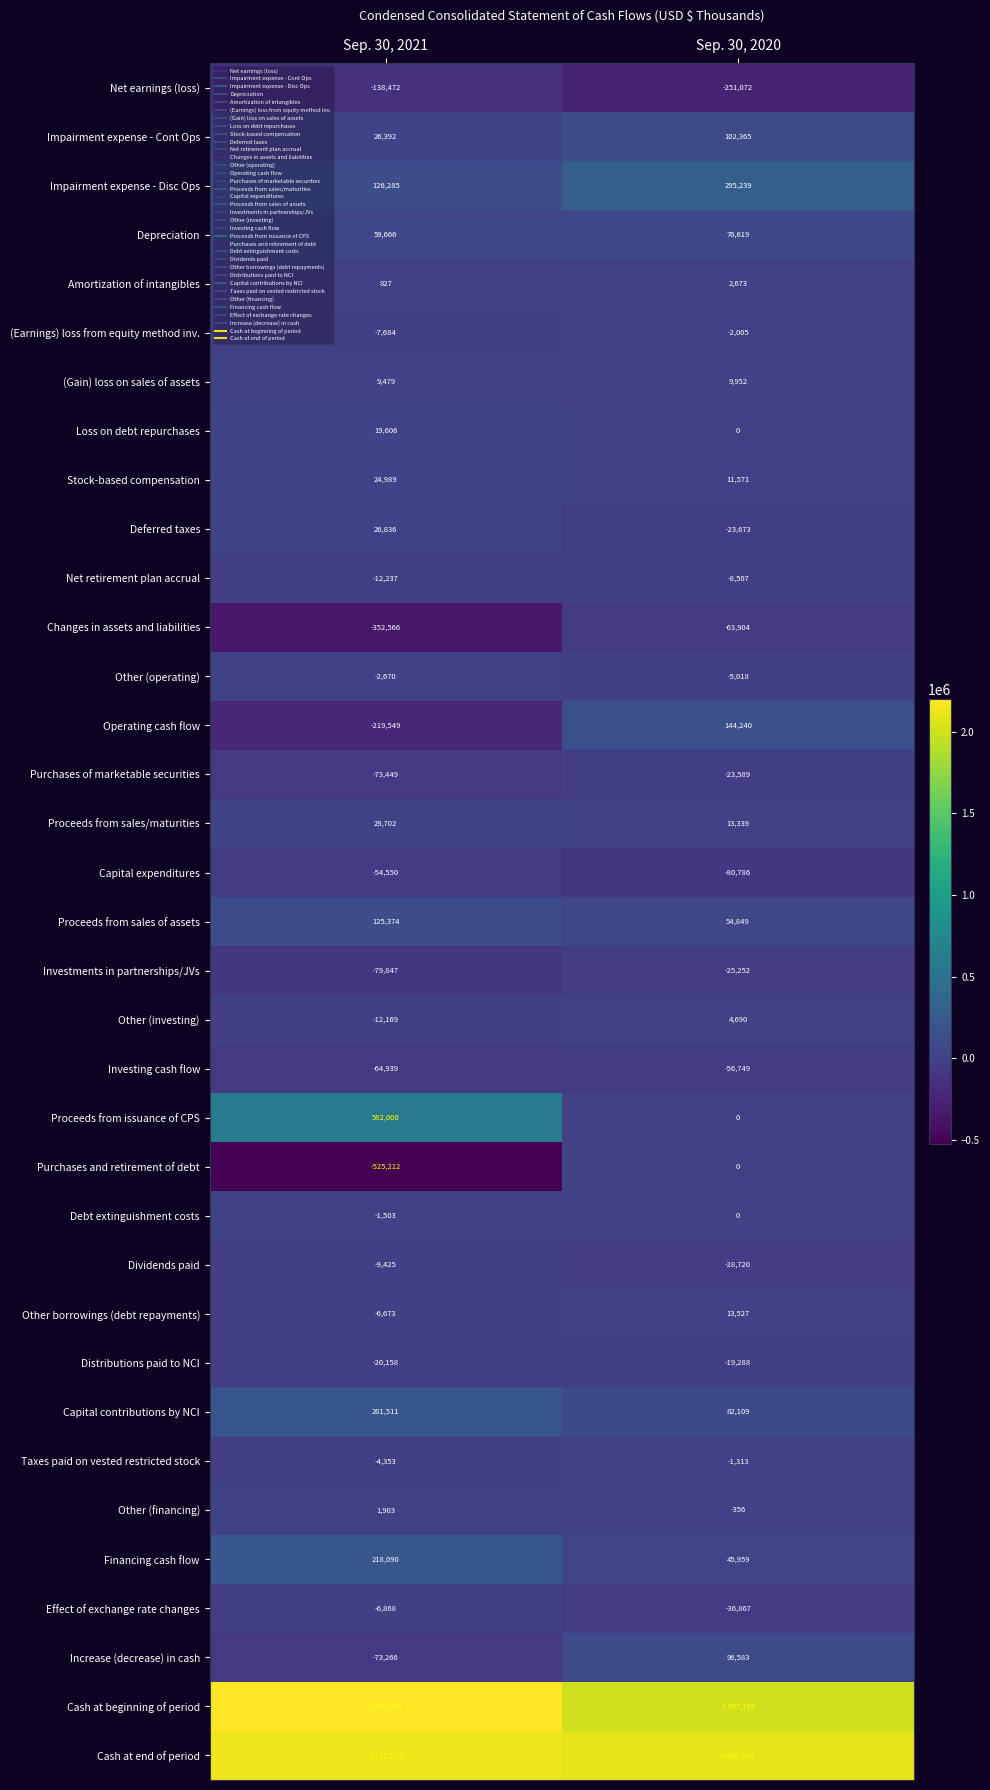

Which label corresponds to the smallest value in the chart?

Sep. 30, 2021